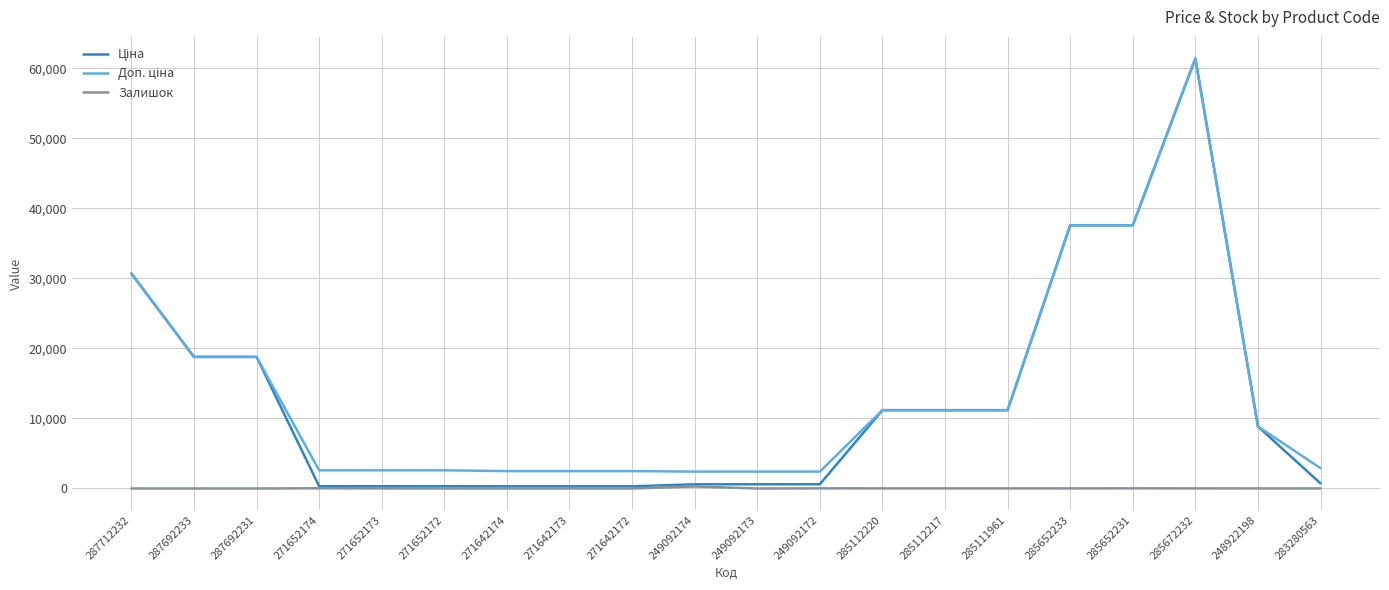

The Залишок series shows 17.0 at 285112220. True or false?

True